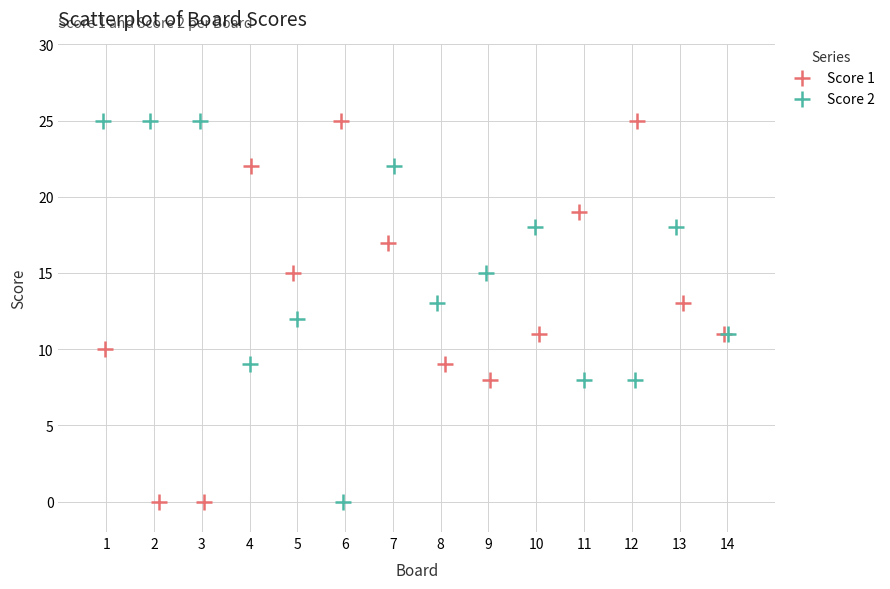

What are all the series names shown in the legend?

Score 1, Score 2